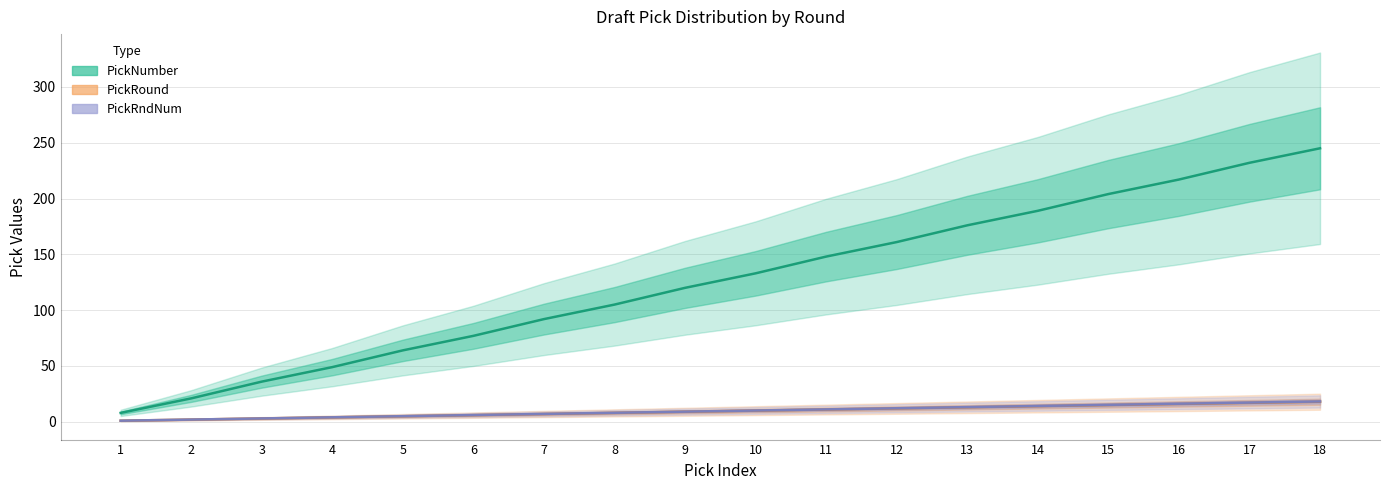

What is the value of the PickRndNum point at the 10th from the left?

10.1